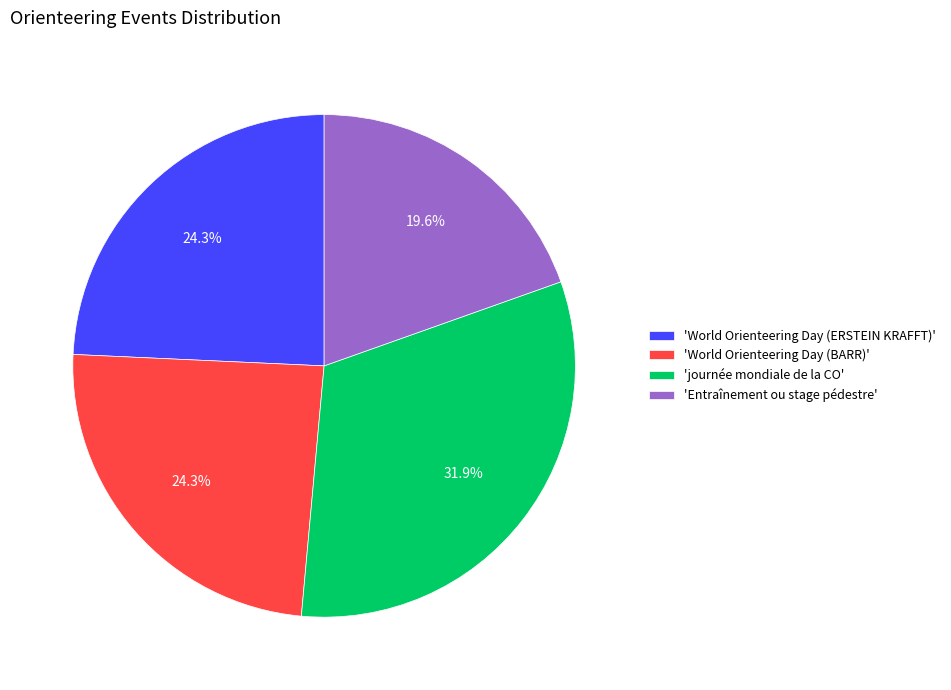

Approximately how many times larger is the value at 'journée mondiale de la CO' compared to 'Entraînement ou stage pédestre'?

1.6